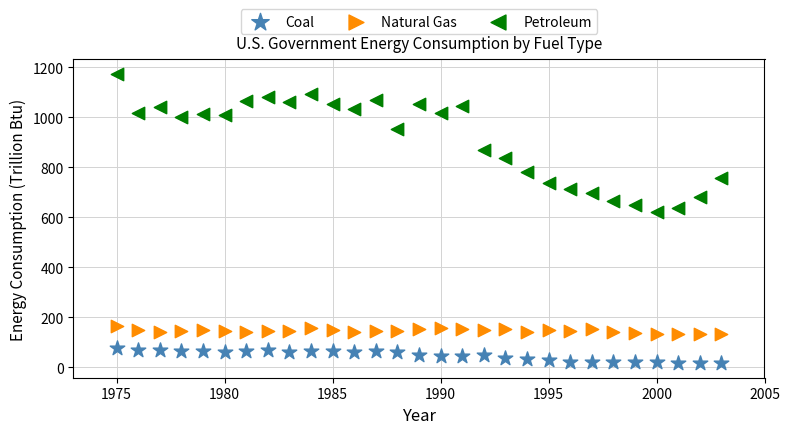

What are all the series names shown in the legend?

Coal, Natural Gas, Petroleum